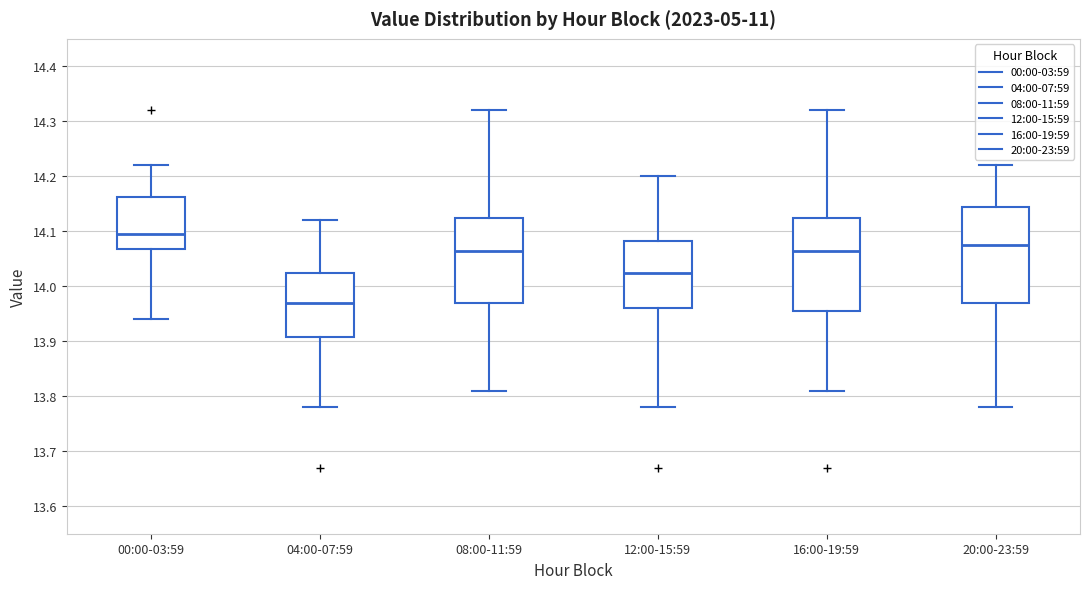

Where is the upper edge of the box for 04:00-07:59 on the y-axis? The values are not printed on the chart, so give them approximately, as read against the axis.

14.03